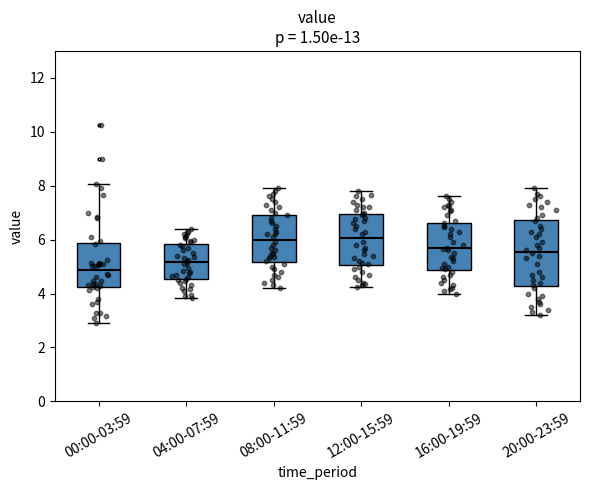

Where does the upper whisker of the box for 08:00-11:59 end on the y-axis? The values are not printed on the chart, so give them approximately, as read against the axis.

8.0